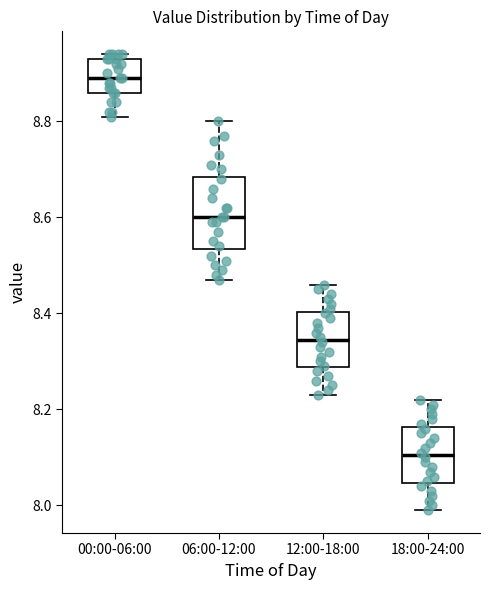

Where is the upper edge of the box for 12:00-18:00 on the y-axis? The values are not printed on the chart, so give them approximately, as read against the axis.

8.40